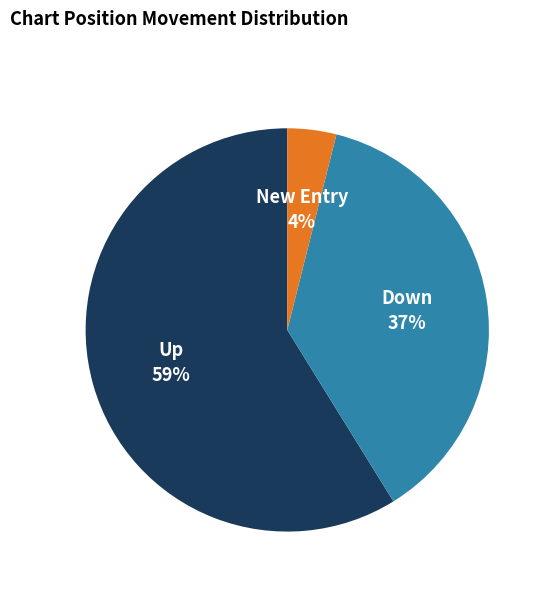

To the nearest percent, what is the average slice percentage?

33%